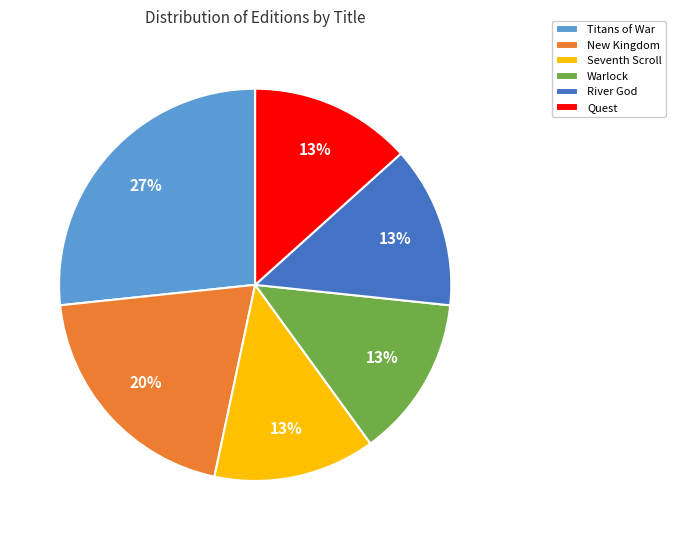

Which slice is the largest?

Titans of War